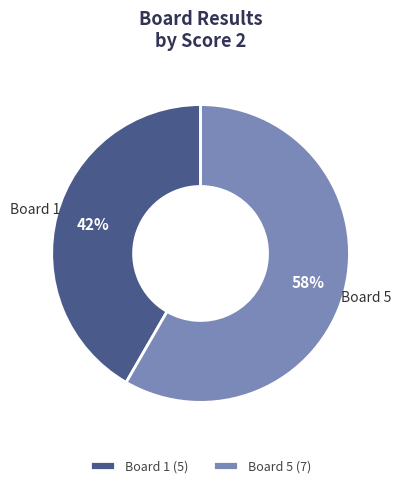

True or false: Board 1 (5) accounts for 42% of the total.

True